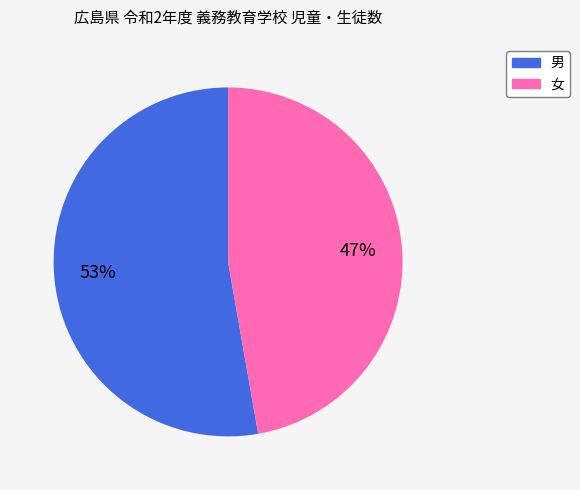

Is the sum of 男 and 女 greater than half?

Yes